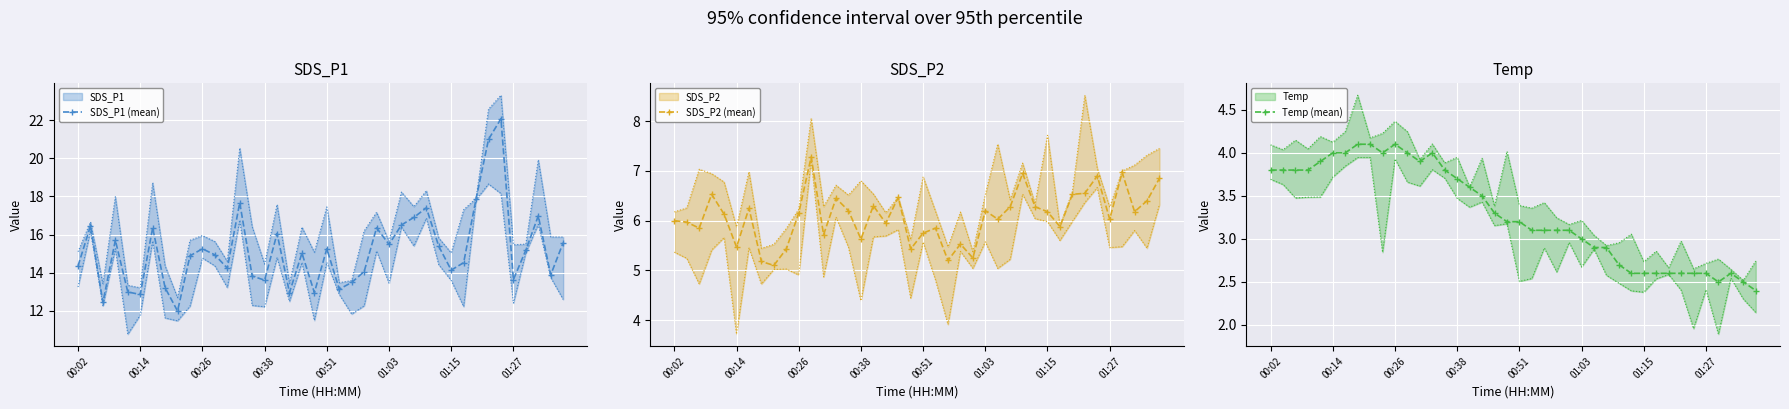

What is the lowest value of the Temp (mean) series?

2.4